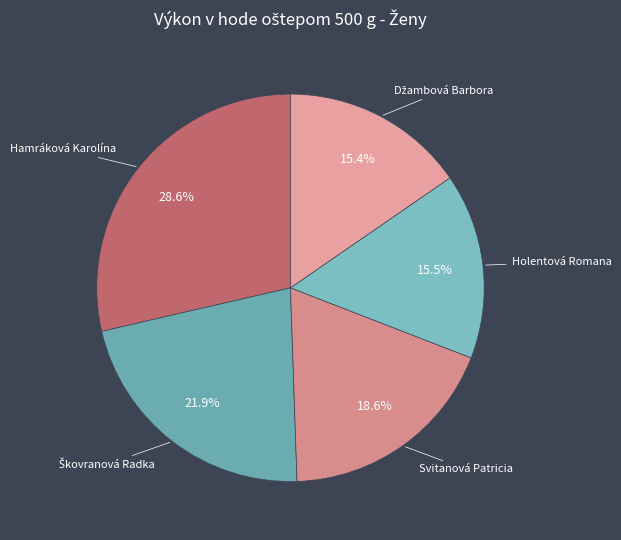

How many segments does this pie chart have?

5